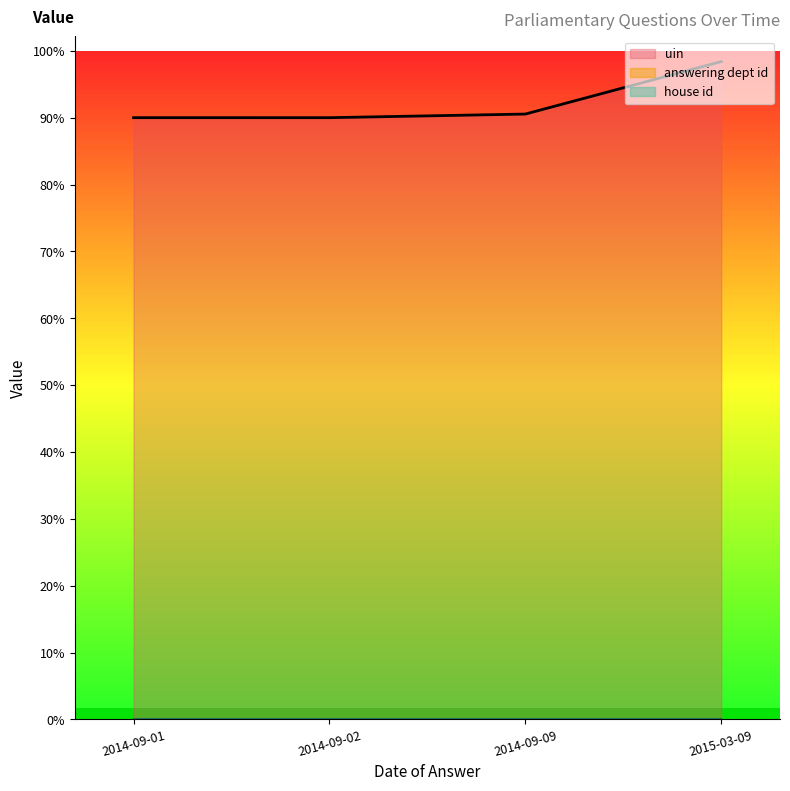

Reading left to right, what are all the values shown in this chart?

uin: 226311	208258	207017	207011
answering dept id: 17	17	17	17
house id: 1	1	1	1